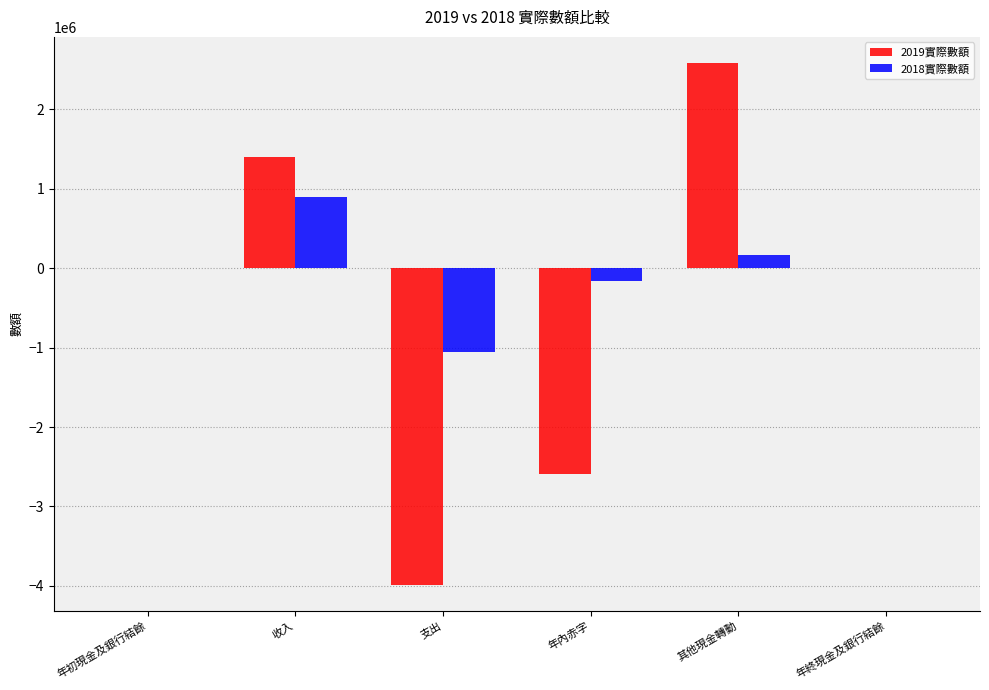

True or false: 2019實際數額 has a value of 1859142 at 收入.

False